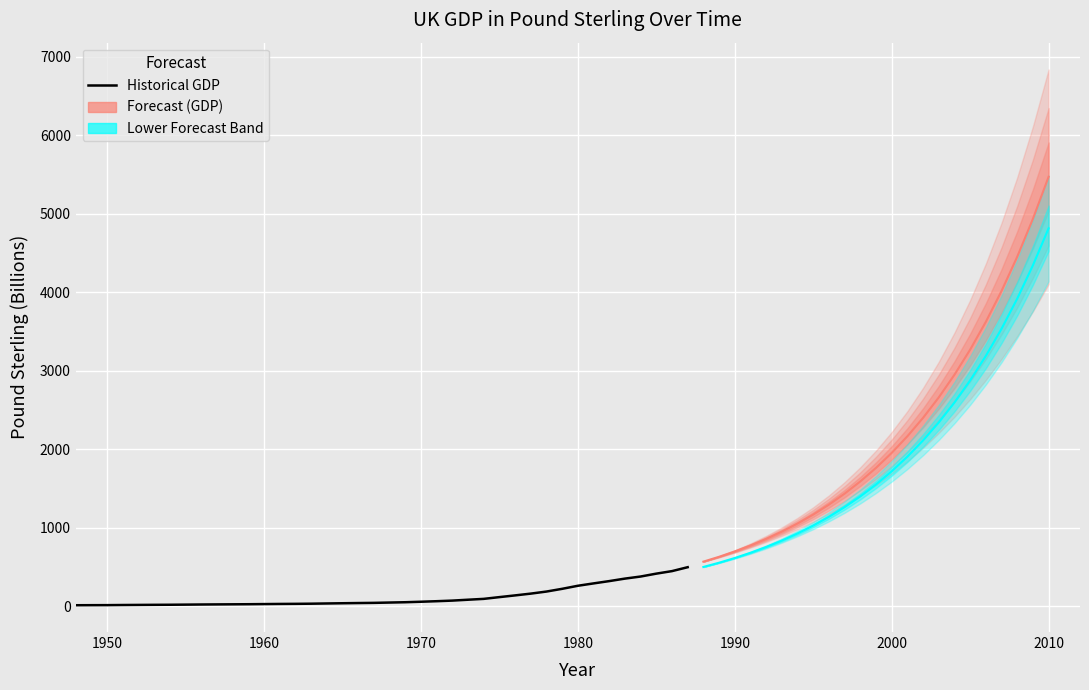

What is the sum of all values?

4706.3